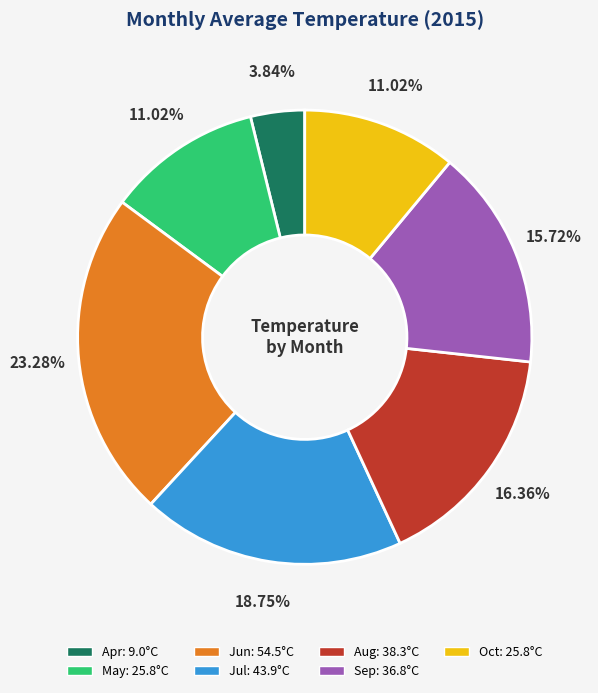

Does any single category account for the majority?

No